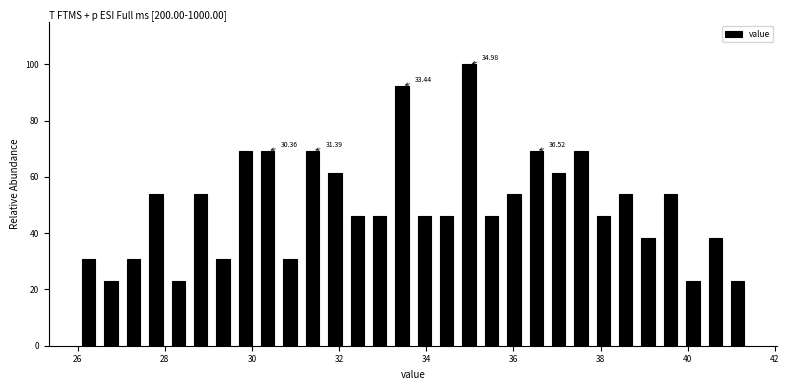

Around what value on the x-axis is the tallest bar? Give the approximate position of its centre, as read against the axis.

35.0